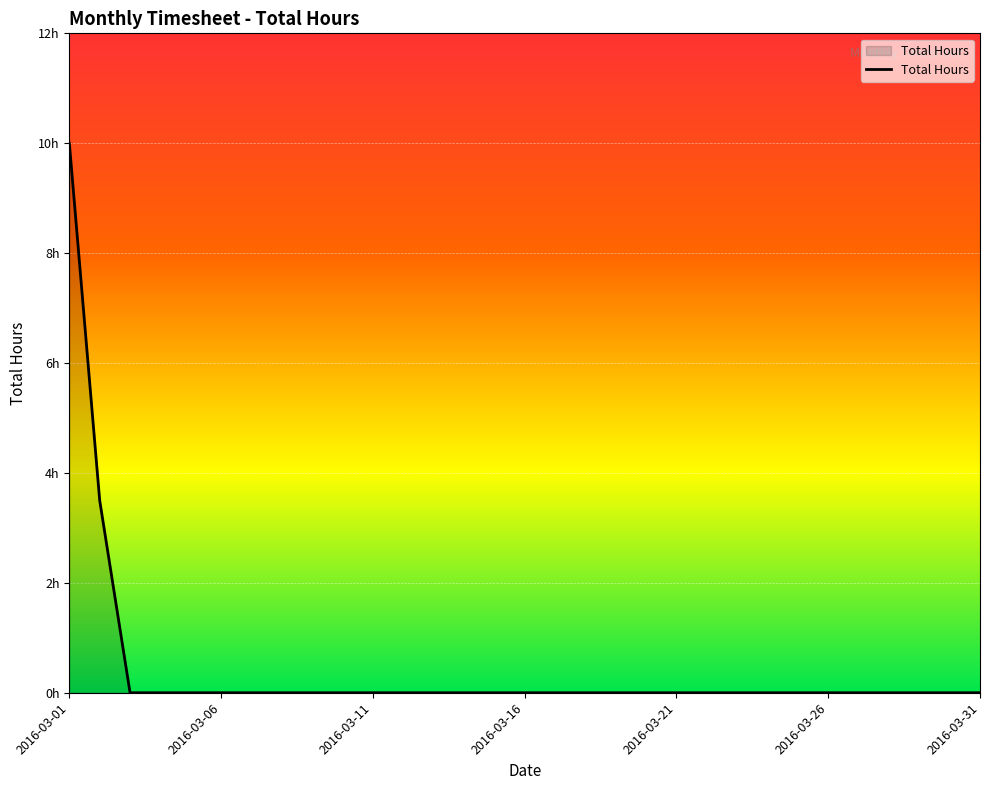

Does the chart have visible grid lines?

Yes